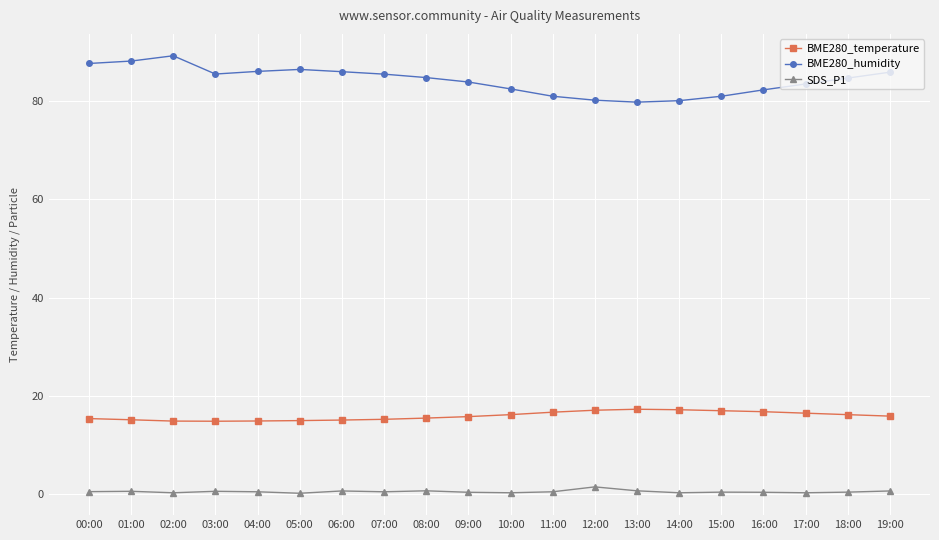

What is the minimum value for BME280_humidity?

79.8